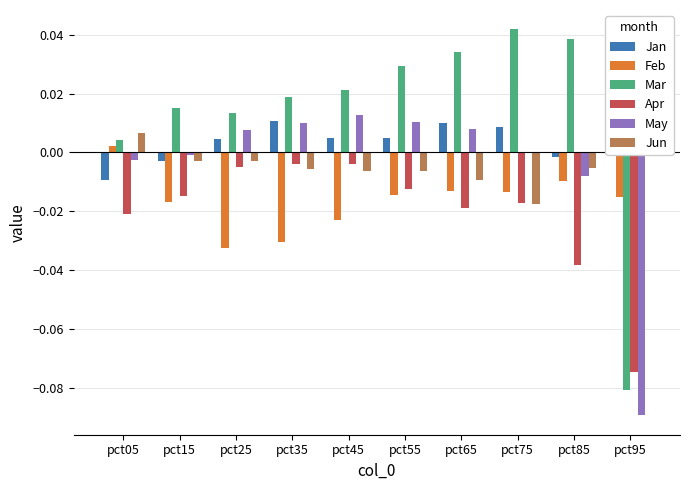

Which series has the largest total across all categories?

Mar